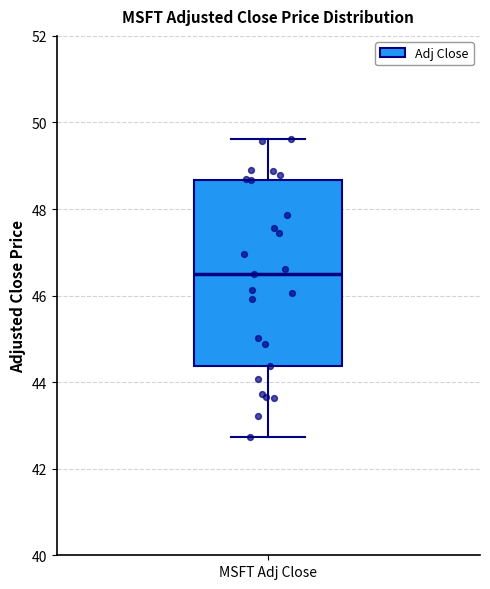

Where is the lower edge of the box for MSFT Adj Close on the y-axis? The values are not printed on the chart, so give them approximately, as read against the axis.

44.4